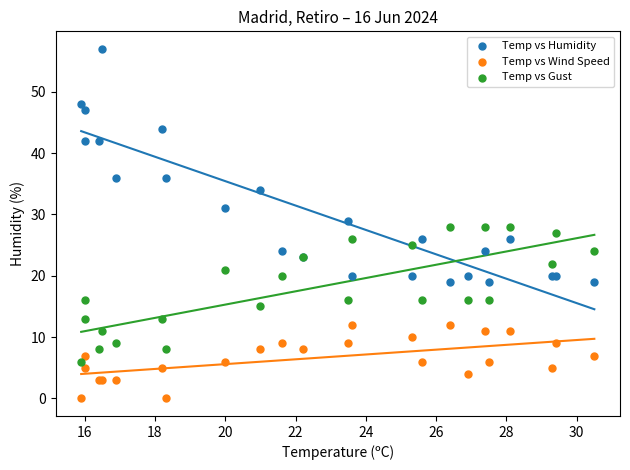

Which series has the largest Y range (max minus min)?

Temp vs Humidity